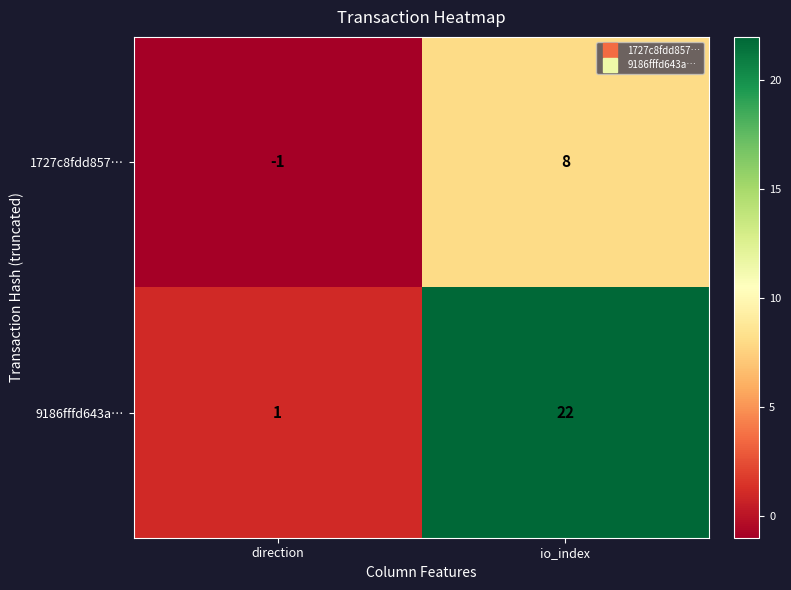

True or false: 9186fffd643a… has a value of 0 at direction.

False